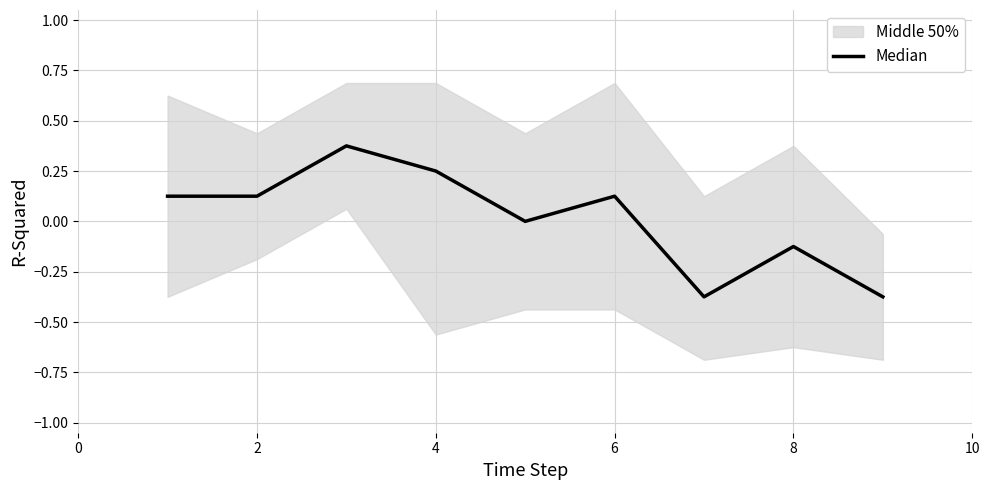

Which label corresponds to the largest value in the chart?

4